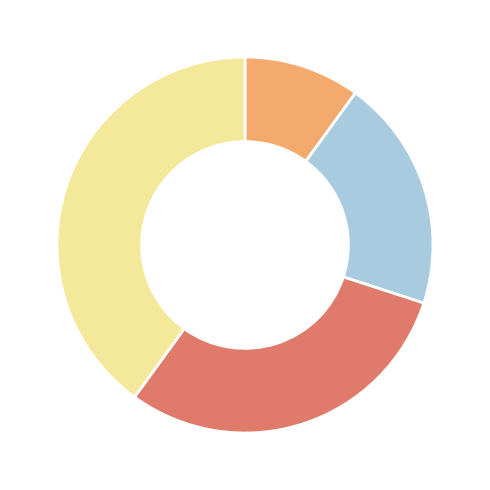

Is there any slice that represents more than half of the pie?

No